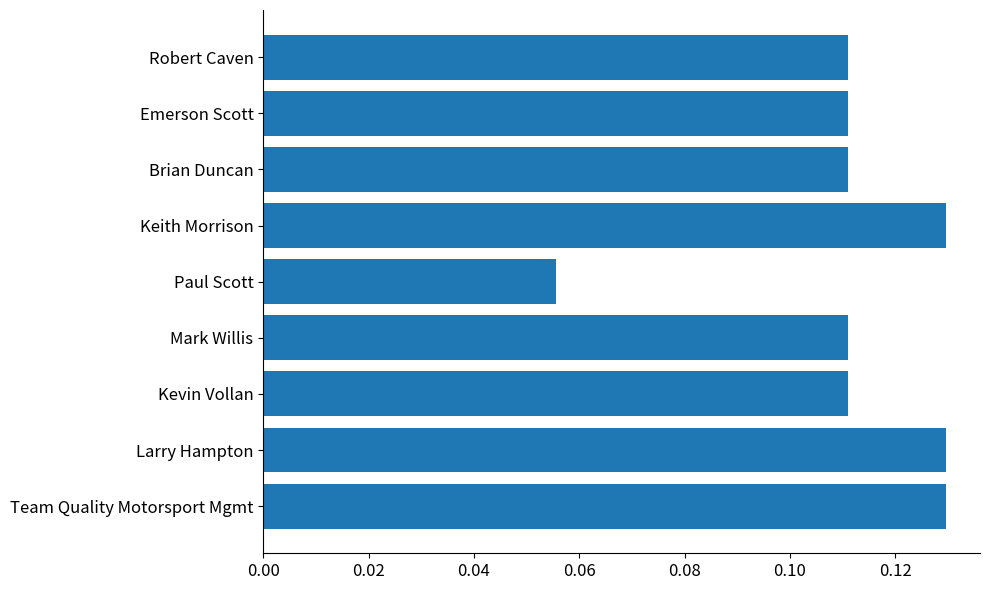

Is it true that the value at Keith Morrison is 0.2?

False